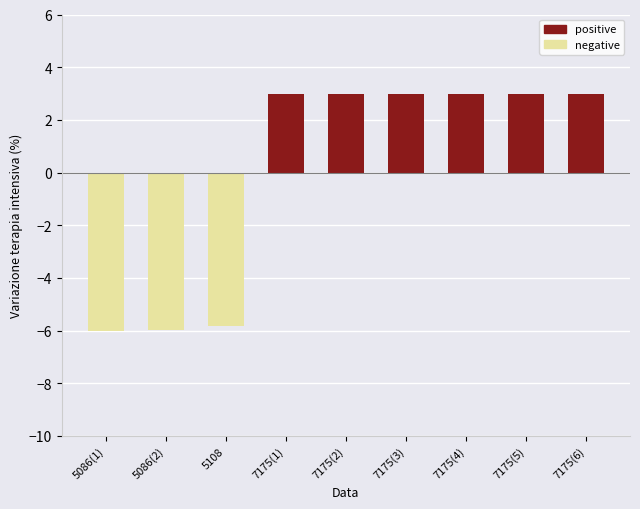

What is the ratio of the value at 7175(4) to the value at 7175(2)?

1.0